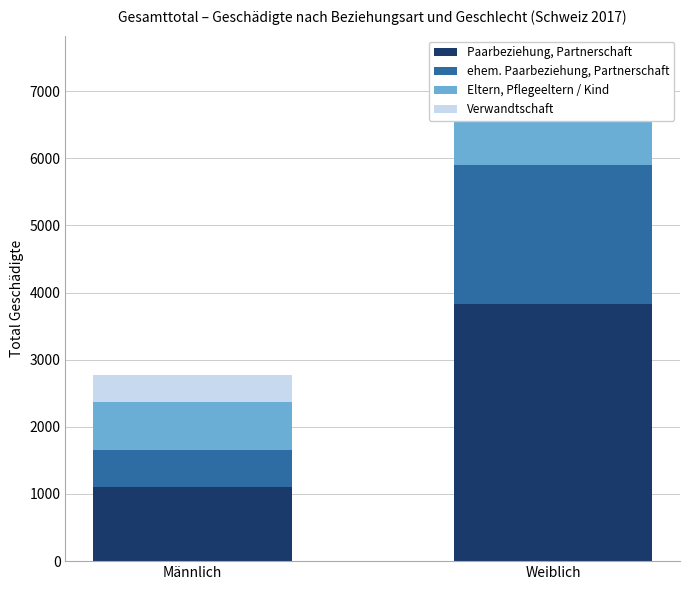

List the labels in order of Paarbeziehung, Partnerschaft value, largest first.

Weiblich, Männlich